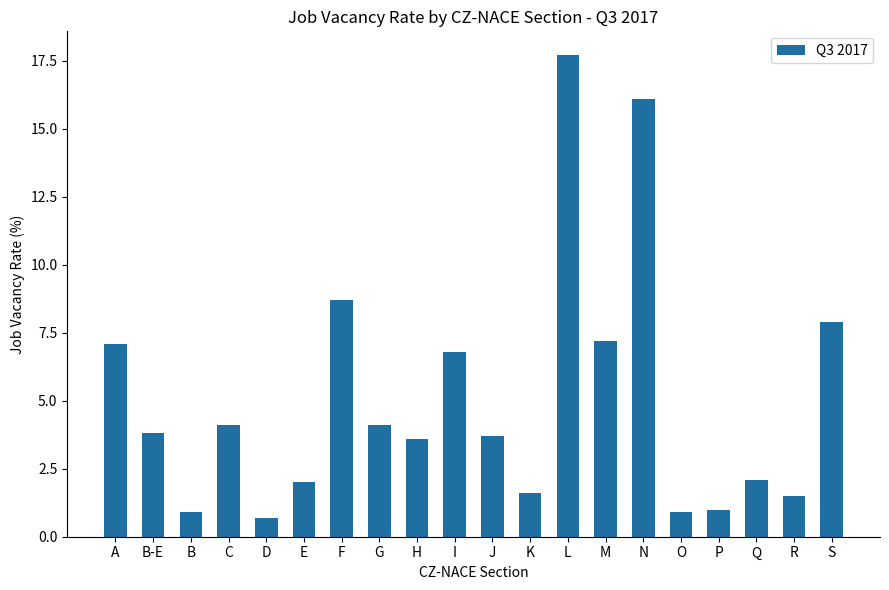

What is the minimum value shown in the chart?

0.7